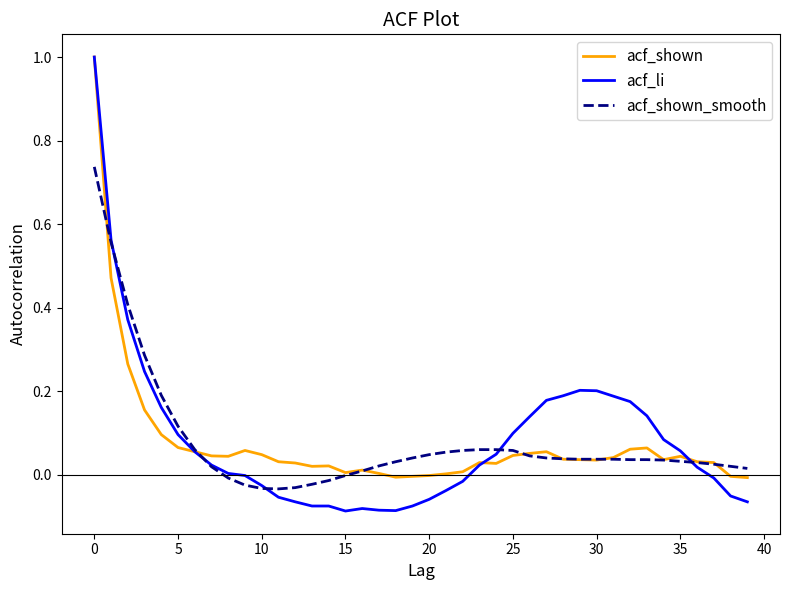

What is the maximum value for acf_li?

1.0